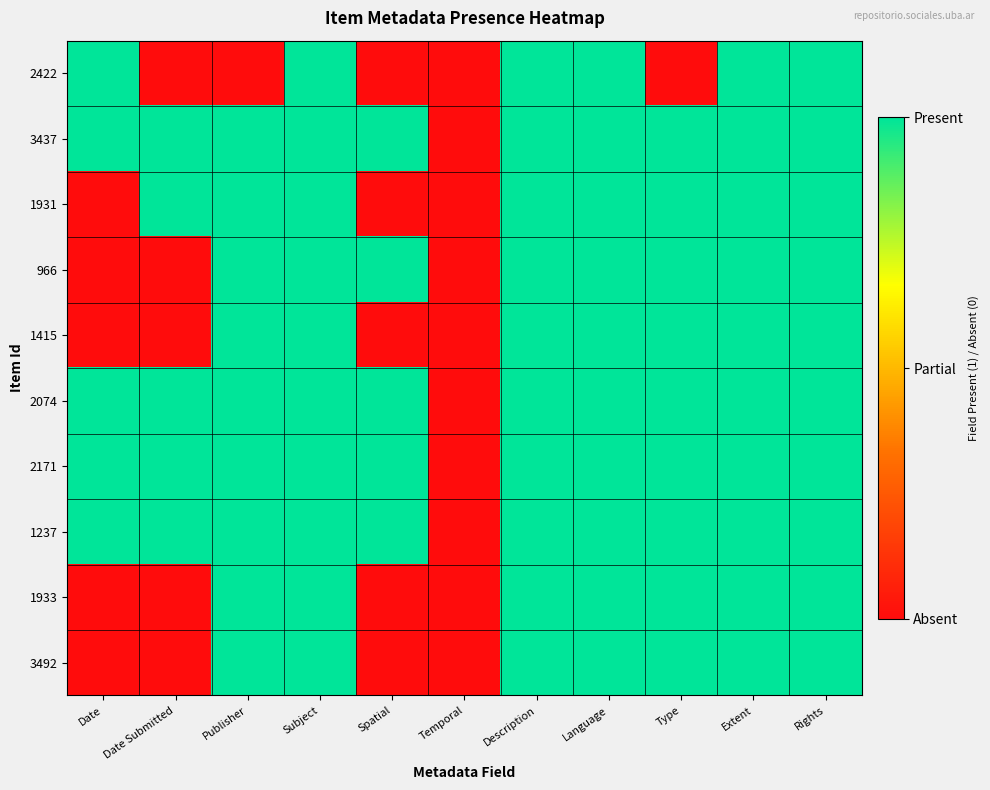

What is the spread (max minus min) of values at Date?

1